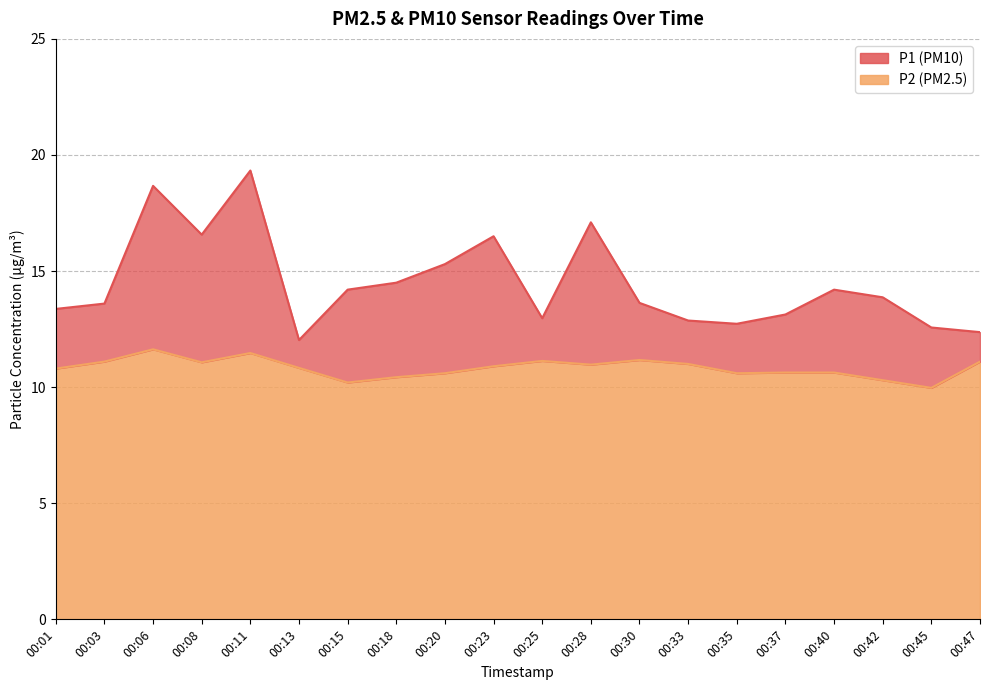

At which category does the chart reach its minimum across all series?

00:45